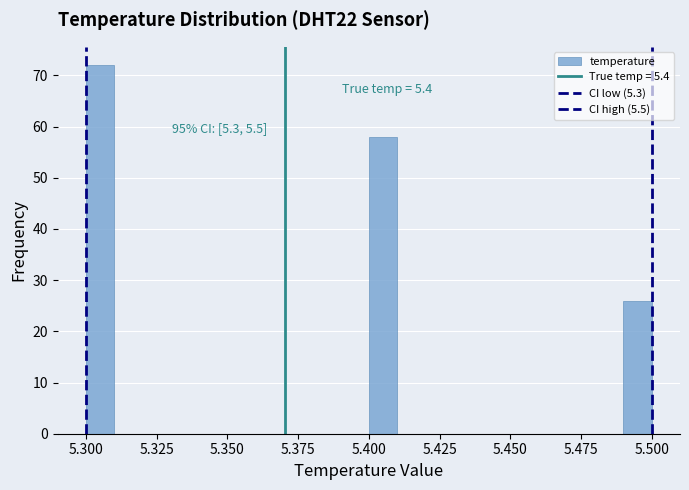

Around what value on the x-axis is the tallest bar? Give the approximate position of its centre, as read against the axis.

5.305